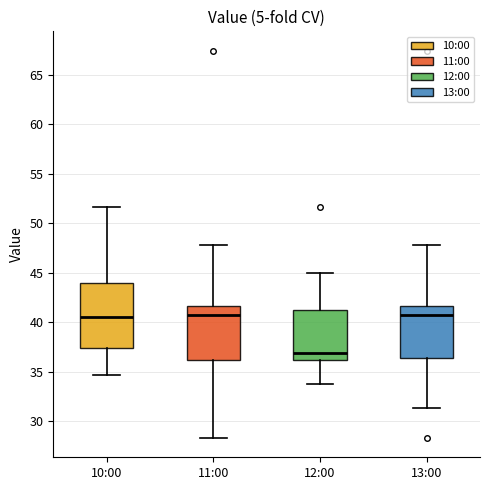

Reading left to right, transcribe this box plot: for each box, give where its median line is, the range the box spans, and where its two whiskers end, as read against the y-axis. The values are not printed on the chart, so give them approximately, as read against the axis.

10:00: median 40.5, box 37.5 to 44.0, whiskers 34.5 to 51.5
11:00: median 40.5, box 36.0 to 41.5, whiskers 28.5 to 48.0
12:00: median 37.0, box 36.0 to 41.5, whiskers 33.5 to 45.0
13:00: median 40.5, box 36.5 to 41.5, whiskers 31.5 to 48.0